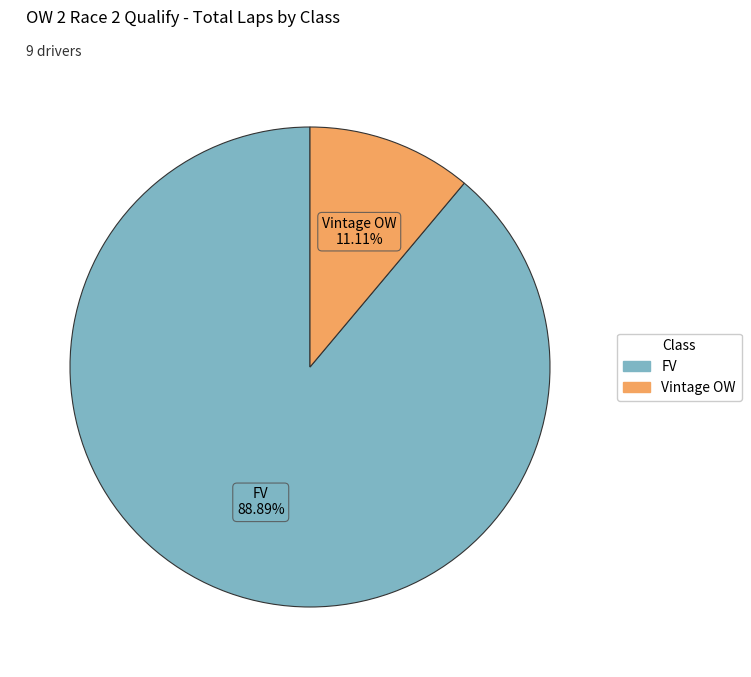

Is there a majority slice in this chart?

Yes